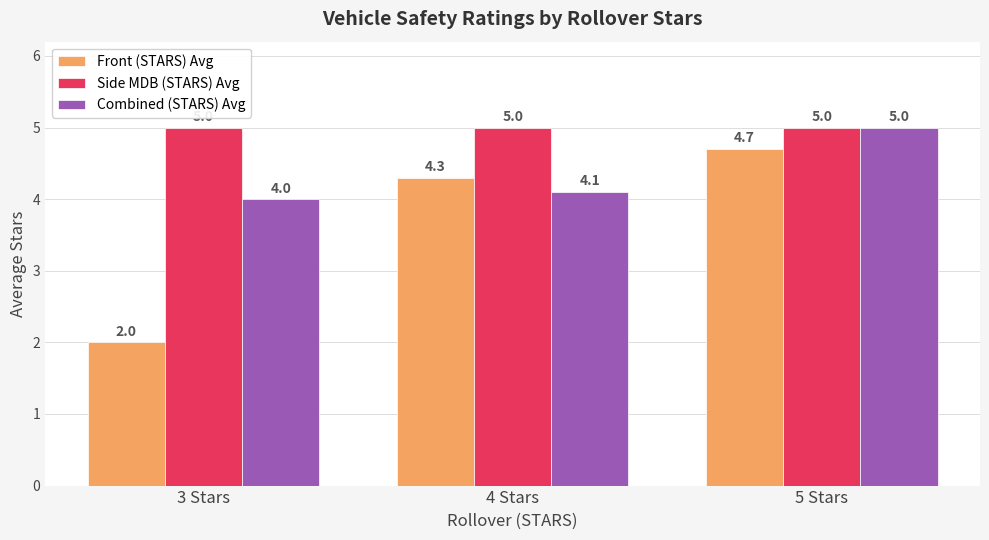

At how many categories does at least one series exceed 2?

3